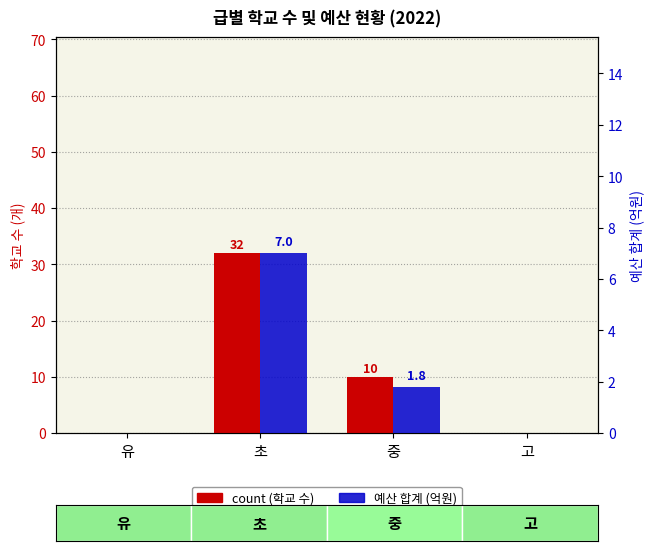

Rank the categories by count value from highest to lowest.

초, 중, 유, 고